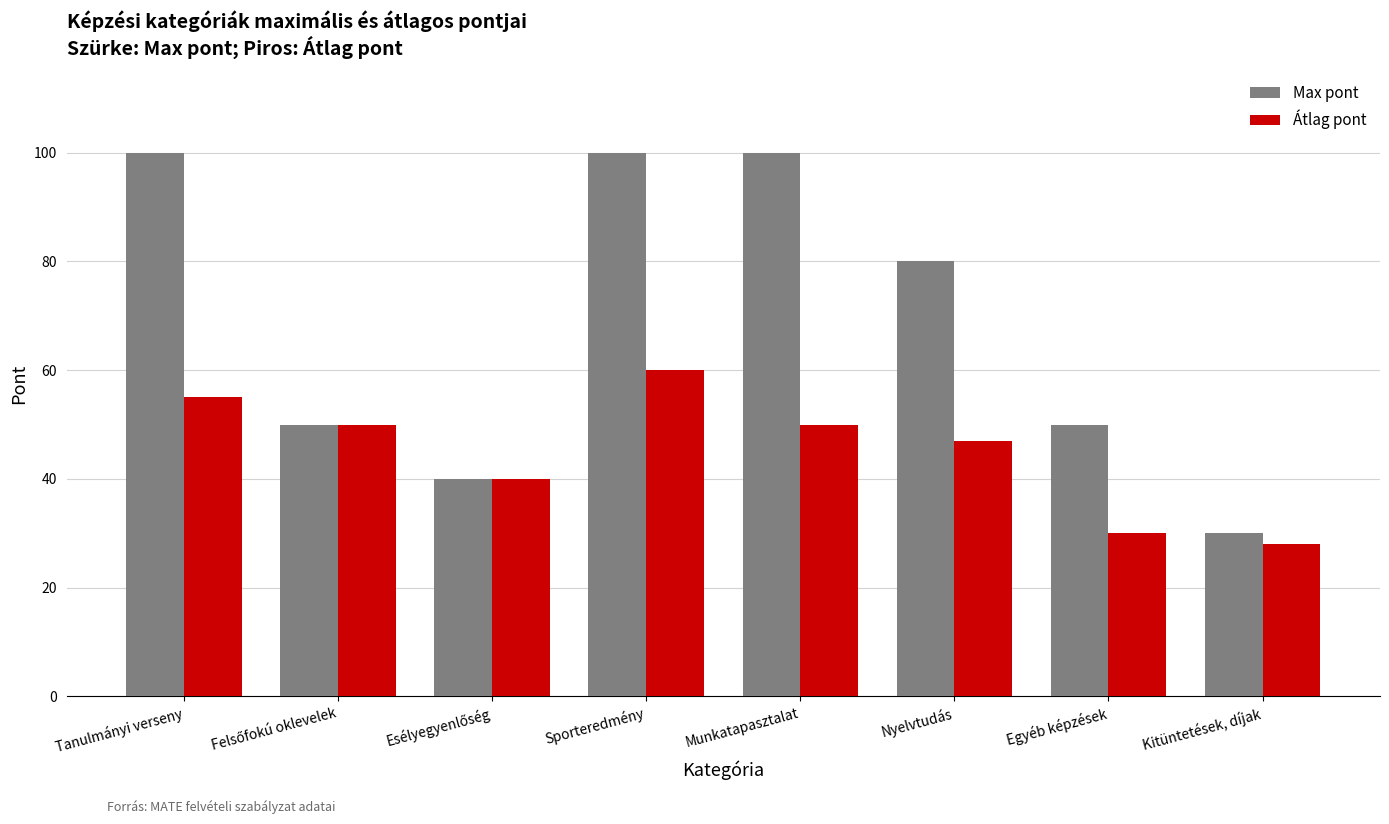

Does the chart contain any negative values?

No